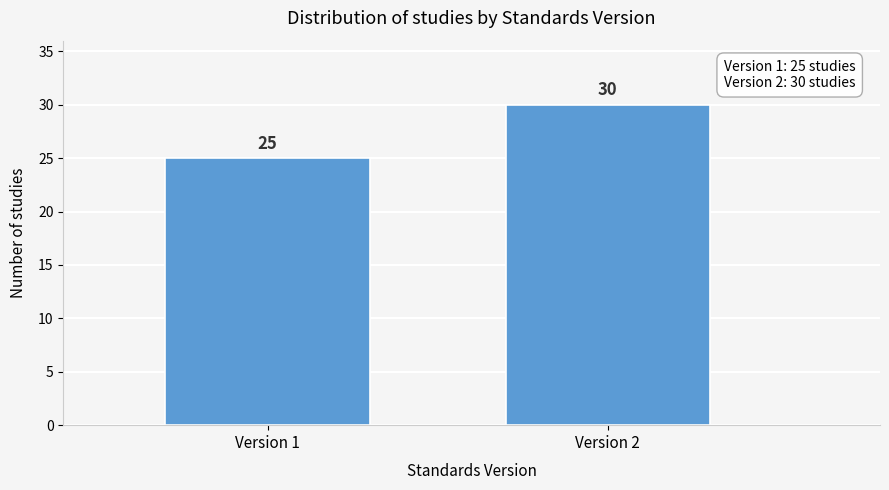

Reading left to right, what are all the values shown in this chart?

25	30